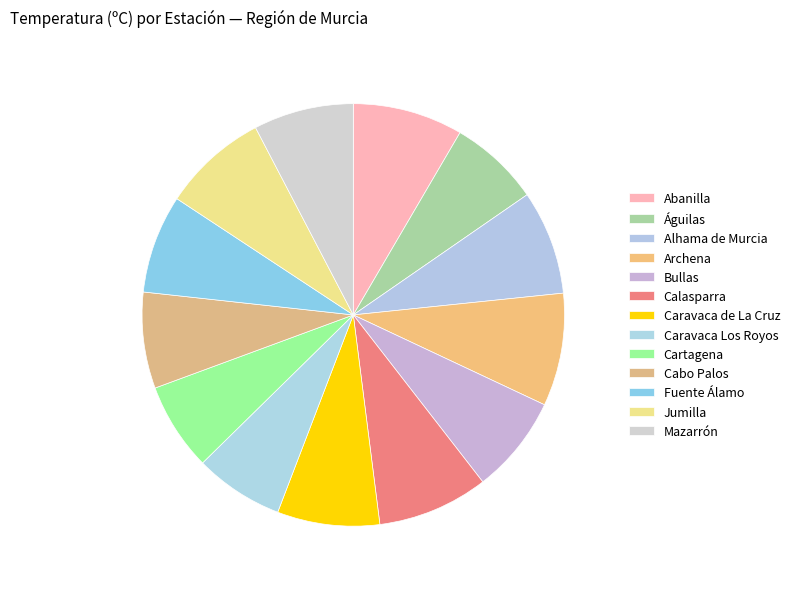

Rank the categories by value from lowest to highest.

Cartagena, Caravaca Los Royos, Águilas, Cabo Palos, Bullas, Fuente Álamo, Mazarrón, Caravaca de La Cruz, Alhama de Murcia, Jumilla, Abanilla, Calasparra, Archena